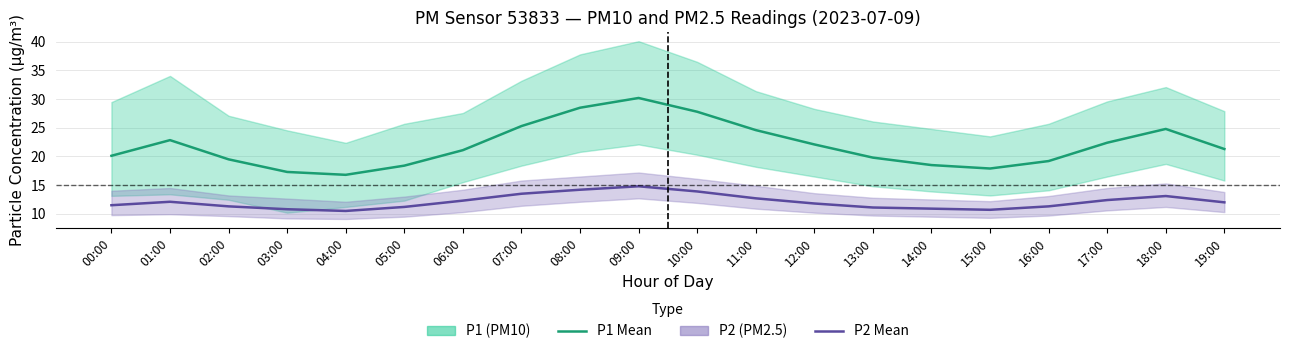

What is the value of the P2 (PM2.5) Mean point at the 7th from the left?

12.3